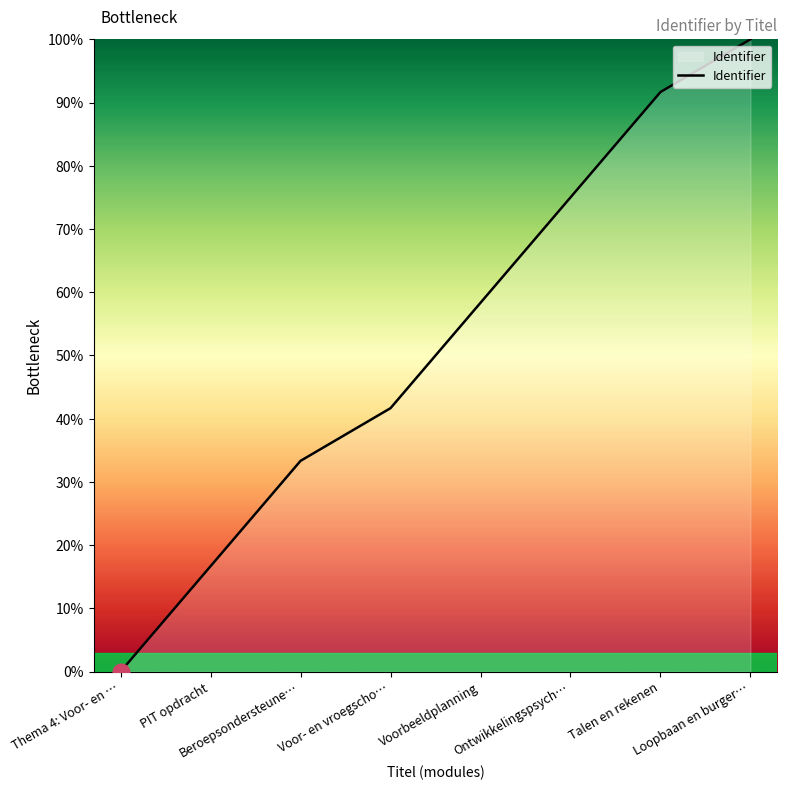

How many lines are shown in the chart?

1